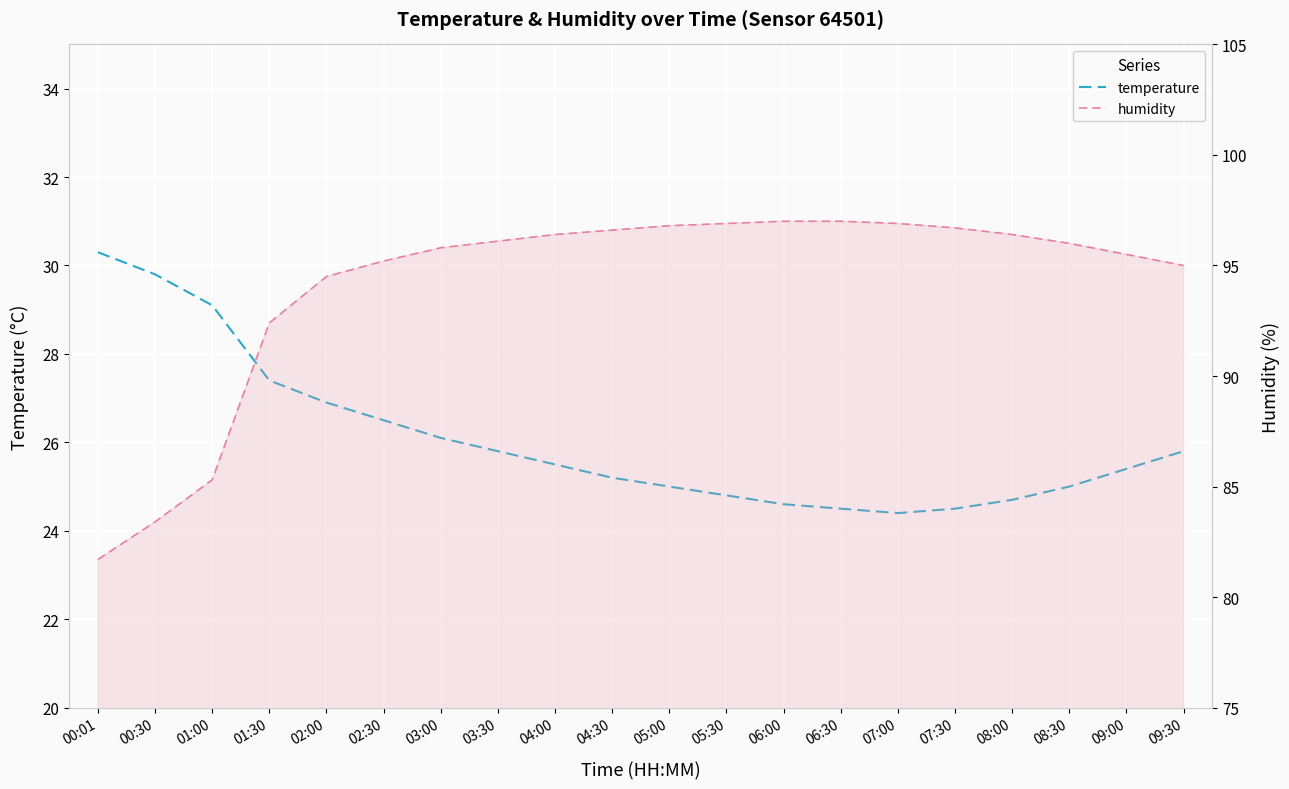

What is the total value across all series at 01:00?

114.4